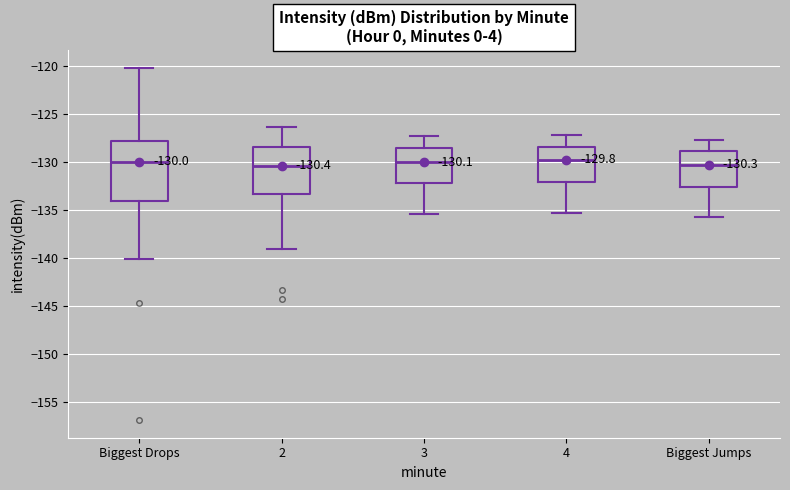

Comparing the boxes themselves (not the whiskers), which one is the tallest?

Biggest Drops